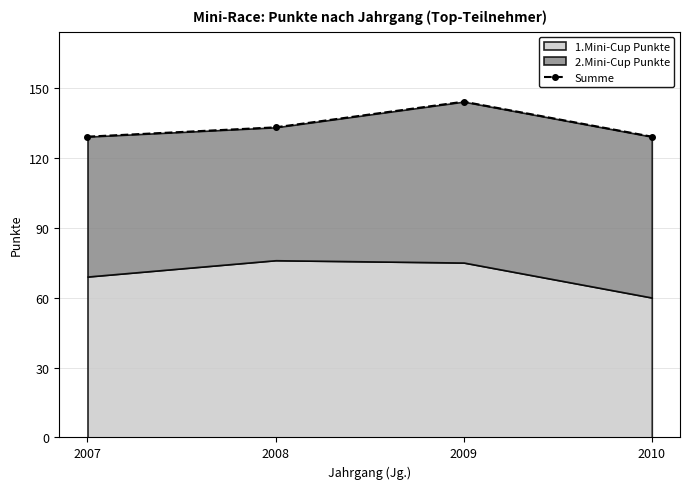

Reading left to right, what are all the values shown in this chart?

129	133	144	129